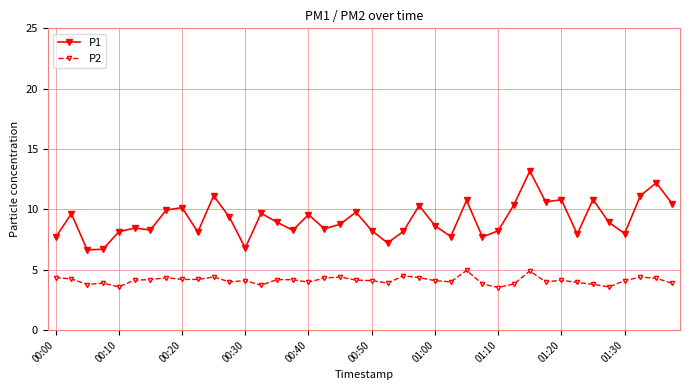

Count the number of data series in this chart.

2